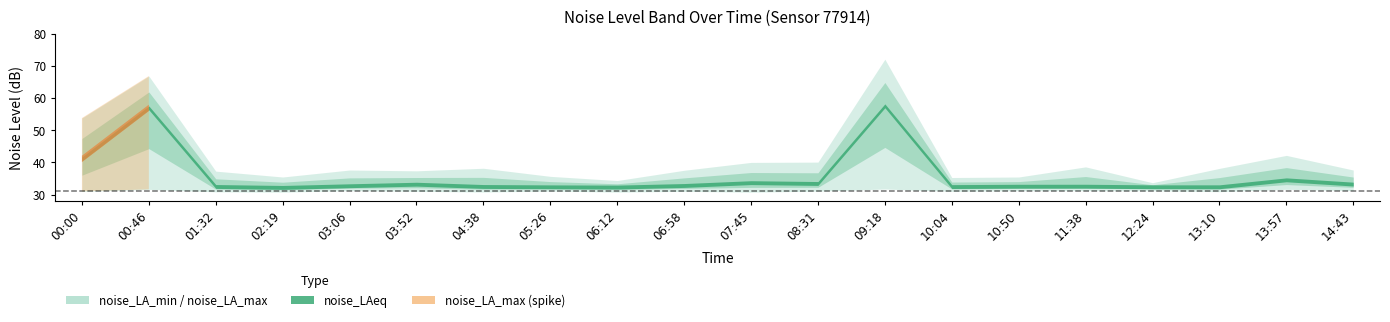

At which label is noise_LAeq closest to 44?

00:00